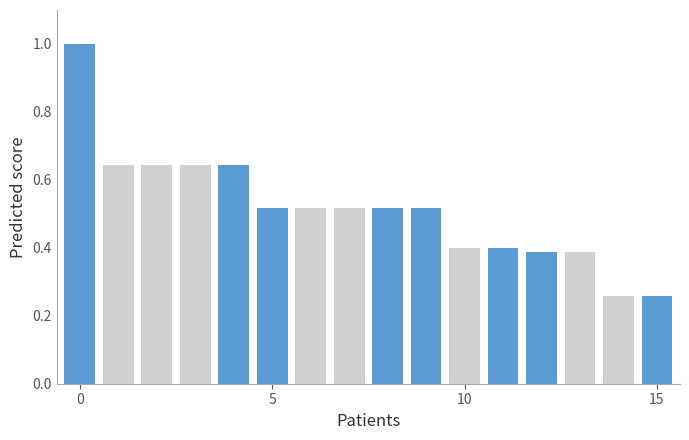

What is the sum of all Gennaio 2023 values?

4.2